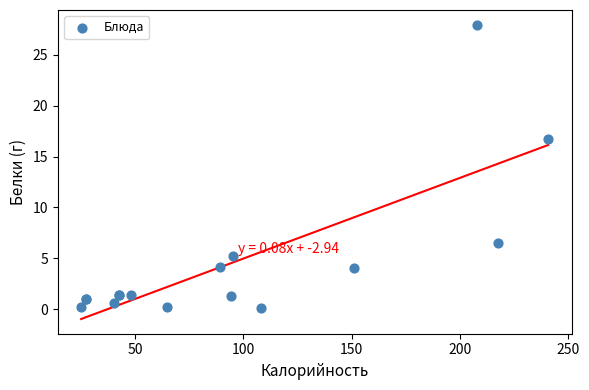

What Y value in the scatter plot is closest to 14?

16.7